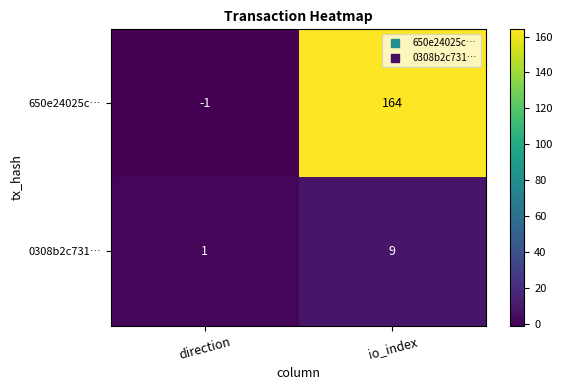

Reading left to right, transcribe all the data shown in this chart.

650e24025c…: -1	164
0308b2c731…: 1	9